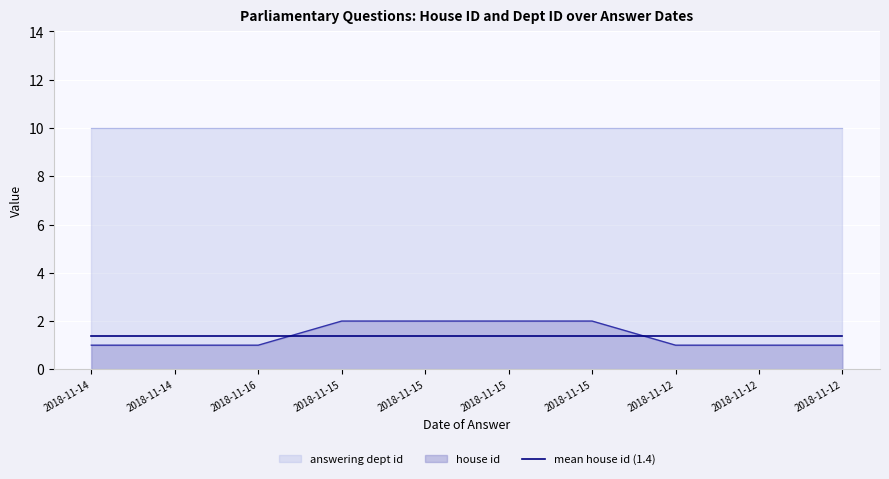

Is it true that the value at 2018-11-12 is 1?

True